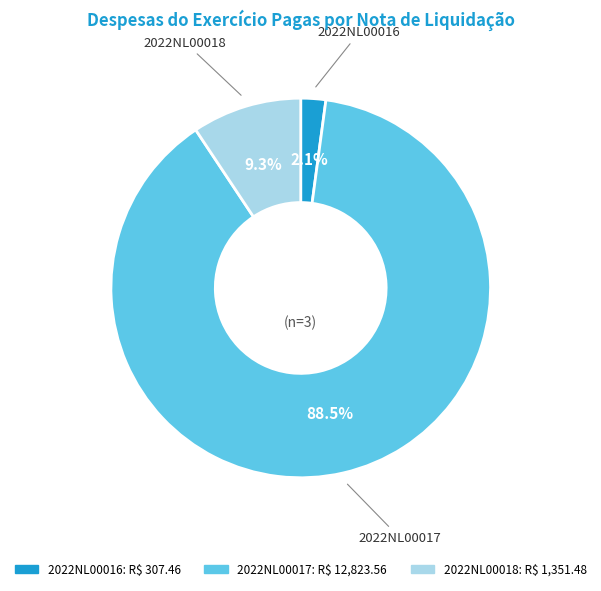

The 2022NL00016 slice represents 2% of the pie. True or false?

True